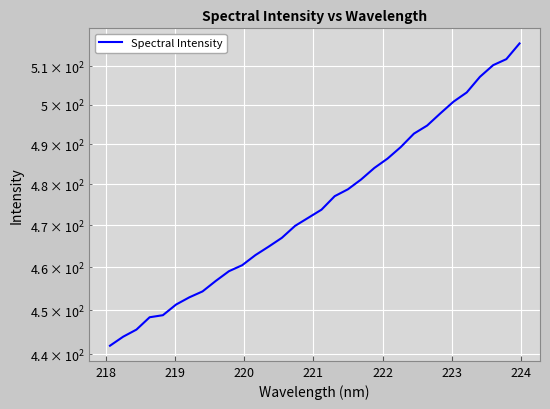

Reading left to right, transcribe all the data shown in this chart.

441.9	444.0	445.6	448.4	448.9	451.3	453.0	454.4	456.8	459.1	460.5	462.9	464.9	467.0	469.9	471.9	473.8	477.1	478.8	481.2	484.1	486.4	489.3	492.7	494.7	497.8	500.8	503.2	507.2	510.3	511.8	516.0